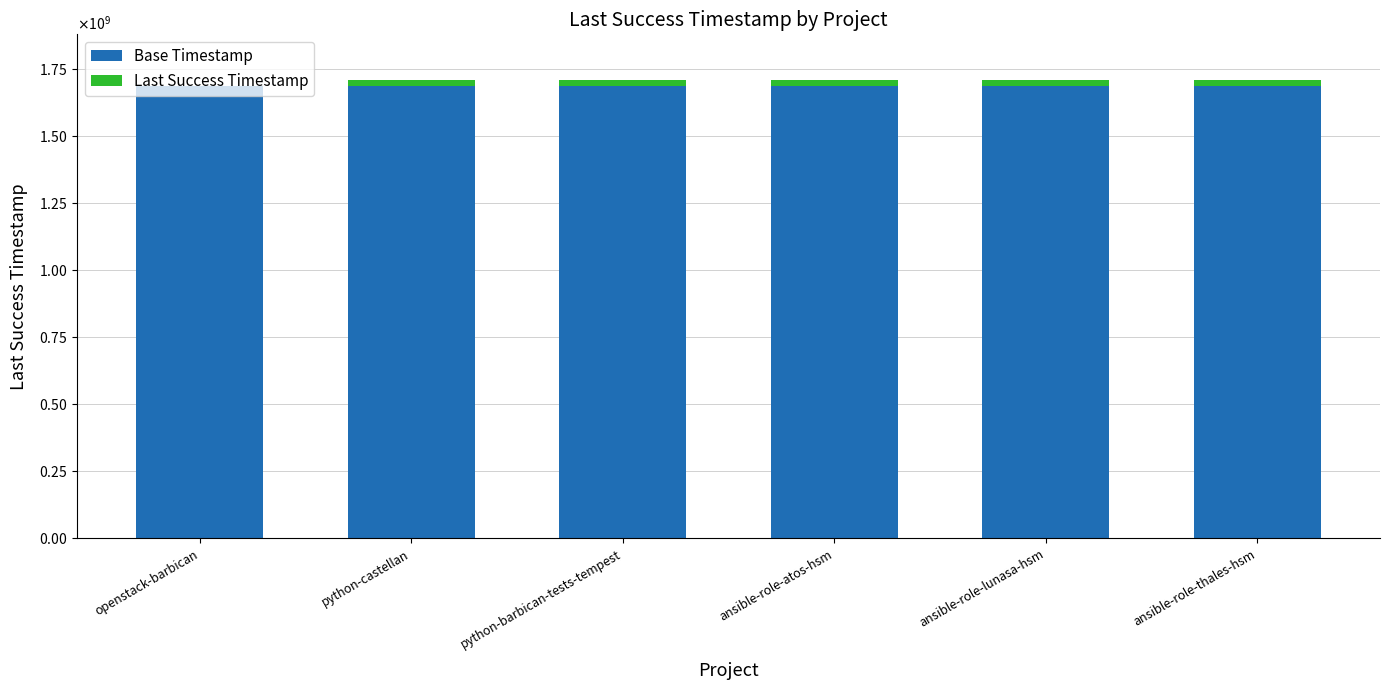

Are the bars grouped side by side (vs. stacked)?

No